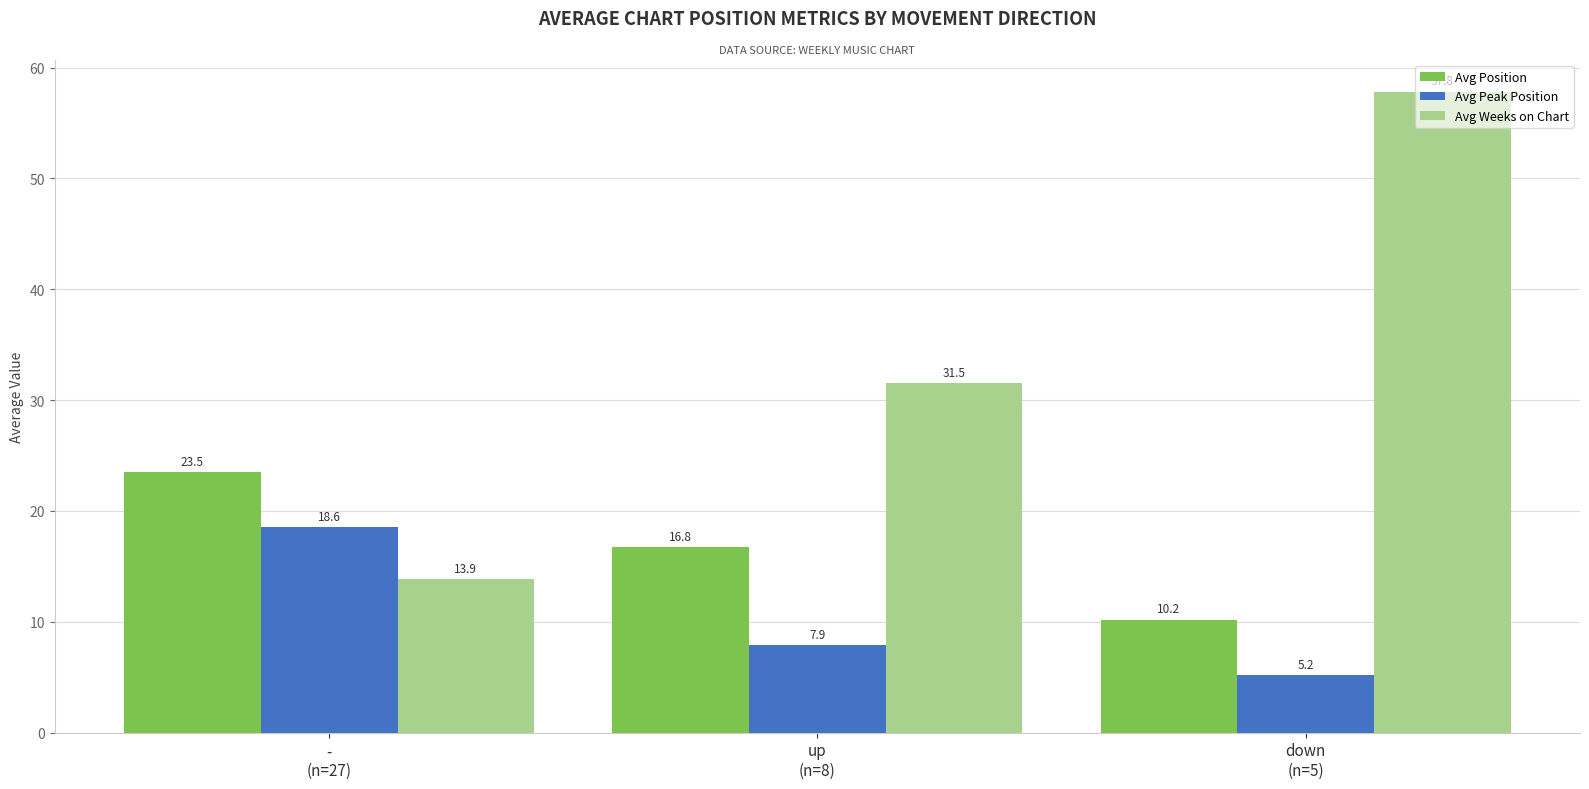

Are the bars horizontal?

No